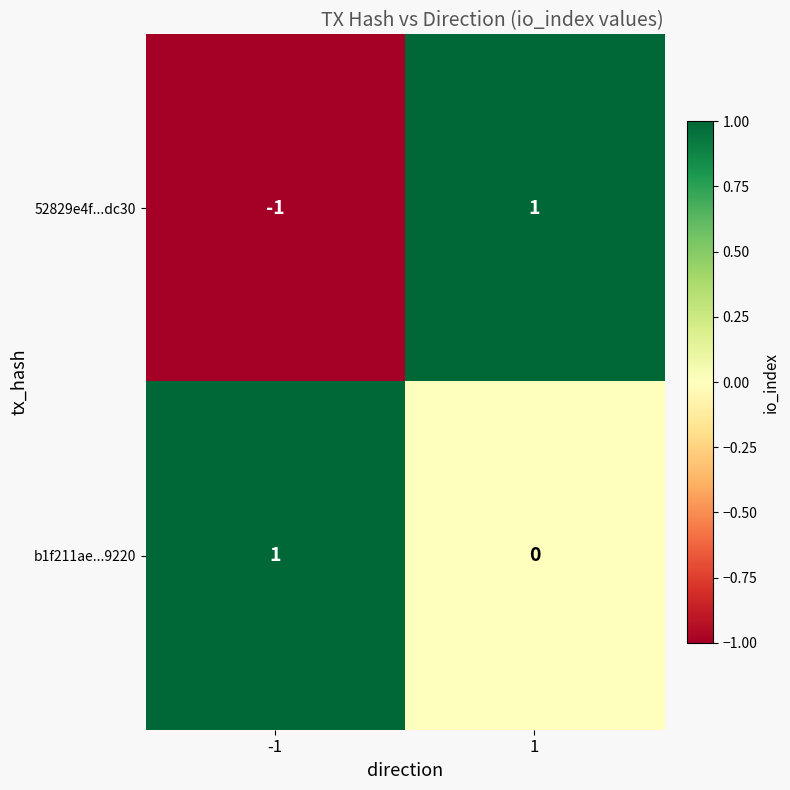

Which series has the largest total across all categories?

b1f211ae...9220